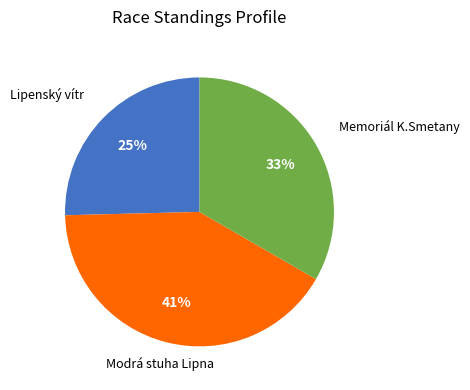

The Lipenský vítr slice represents 12% of the pie. True or false?

False